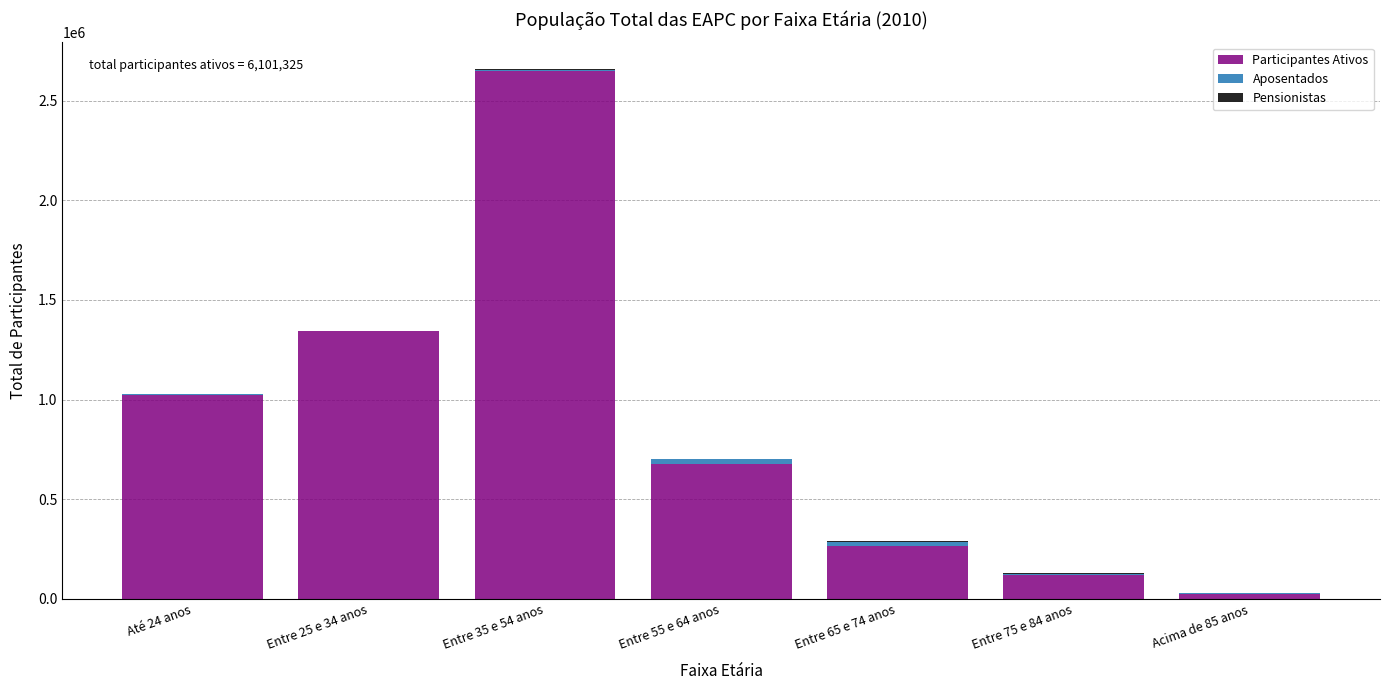

What is the sum of all Participantes Ativos values?

6101325